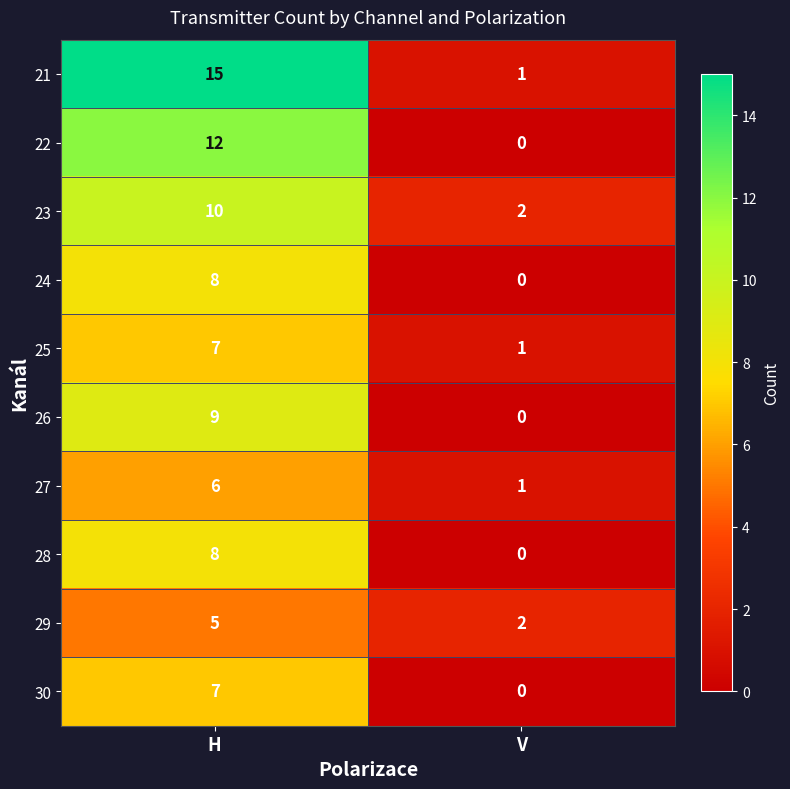

What is the difference between the 28 values at V and H?

8